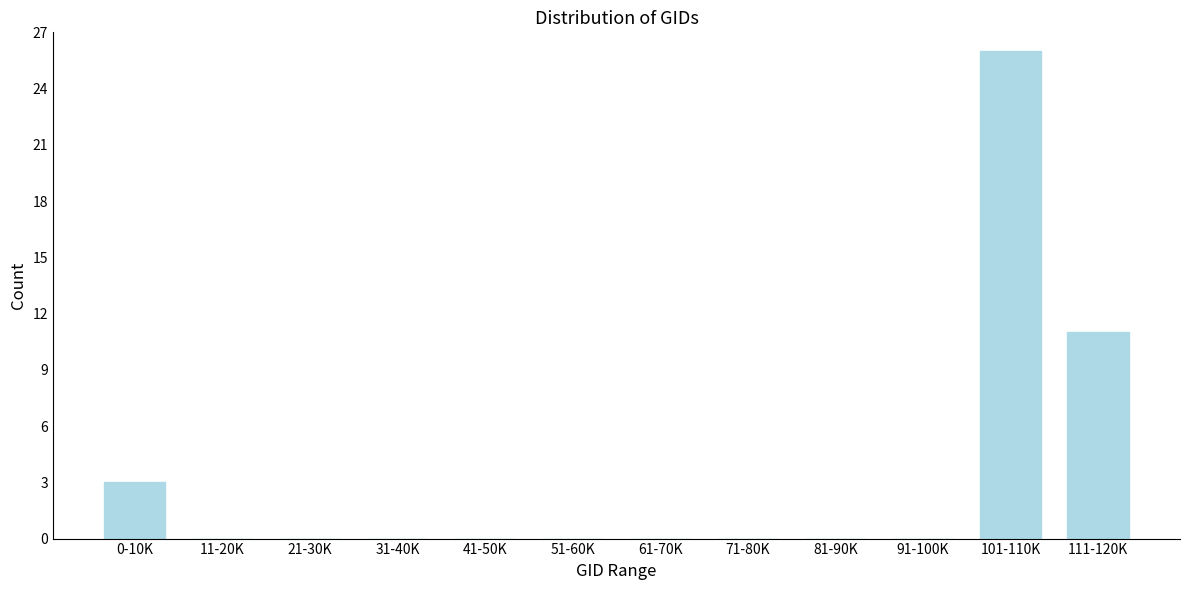

Reading left to right, transcribe all the data shown in this chart.

0-10K=3	11-20K=0	21-30K=0	31-40K=0	41-50K=0	51-60K=0	61-70K=0	71-80K=0	81-90K=0	91-100K=0	101-110K=26	111-120K=11